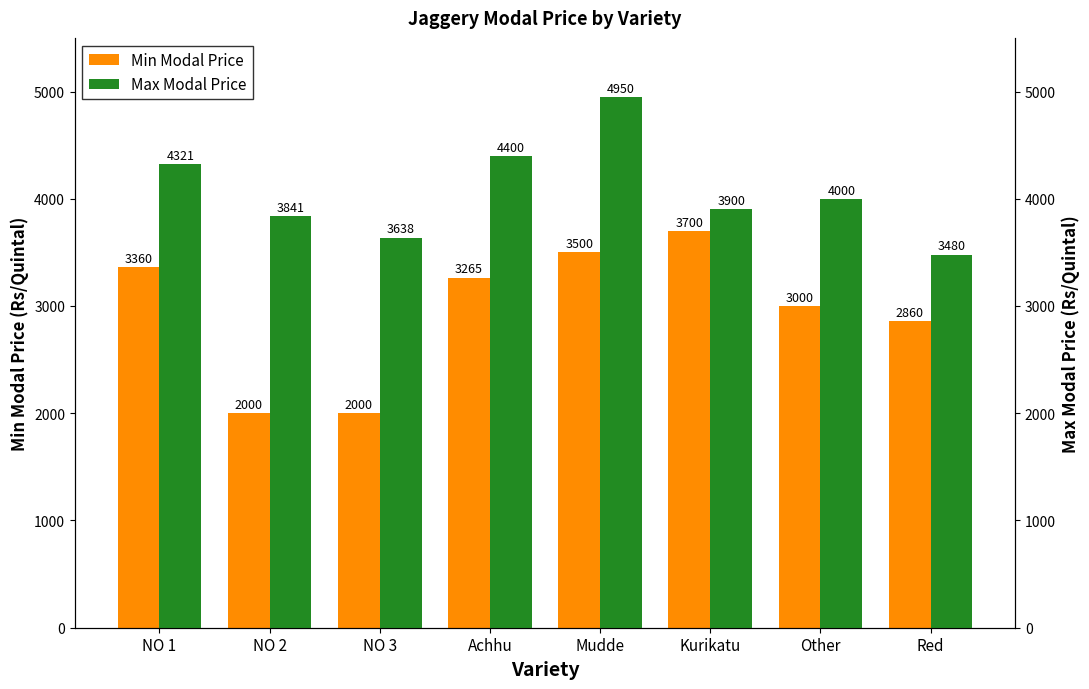

Which series has the largest total across all categories?

Max Modal Price